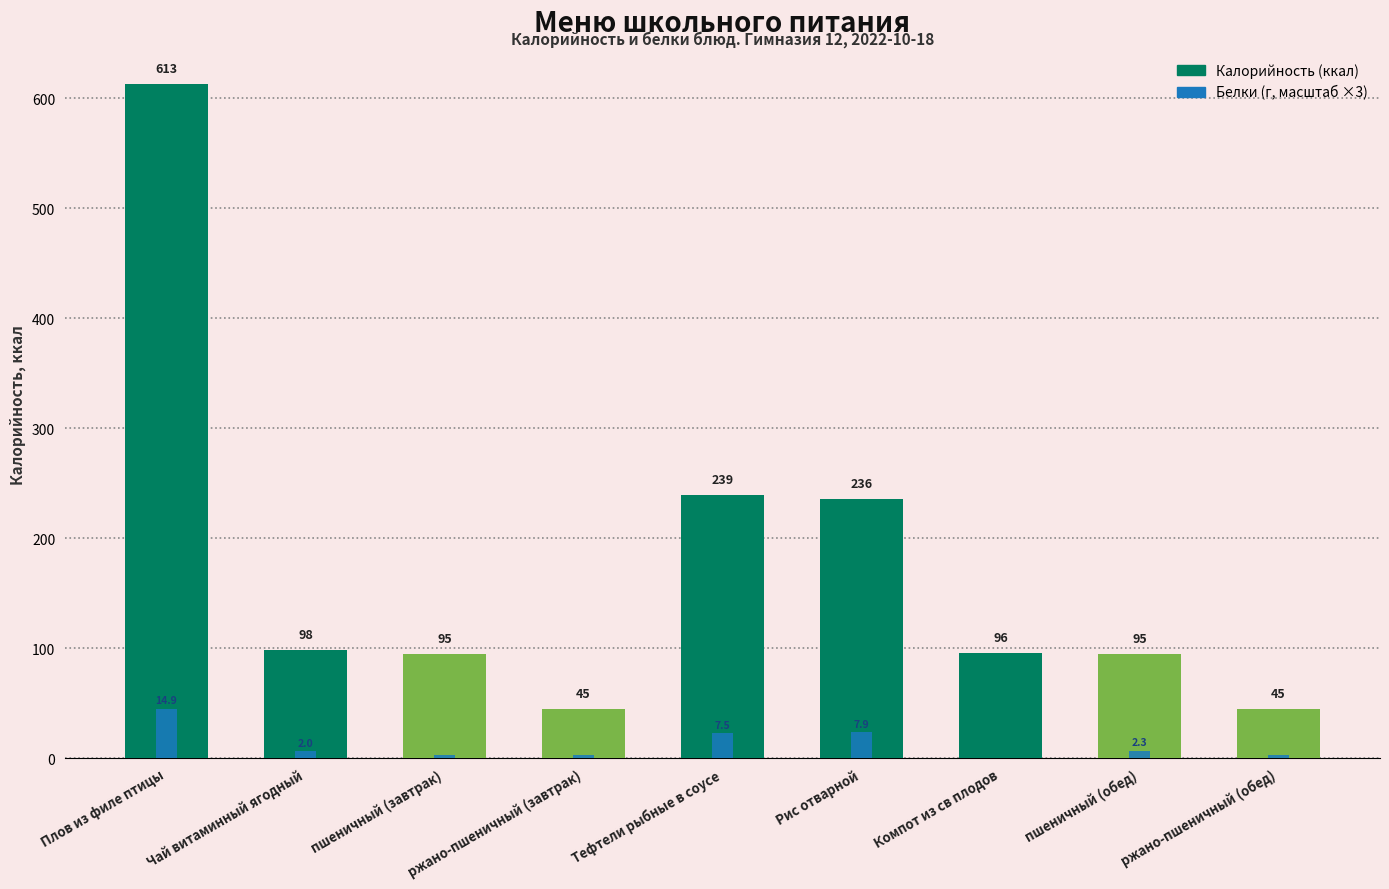

How many bars are there in total?

18